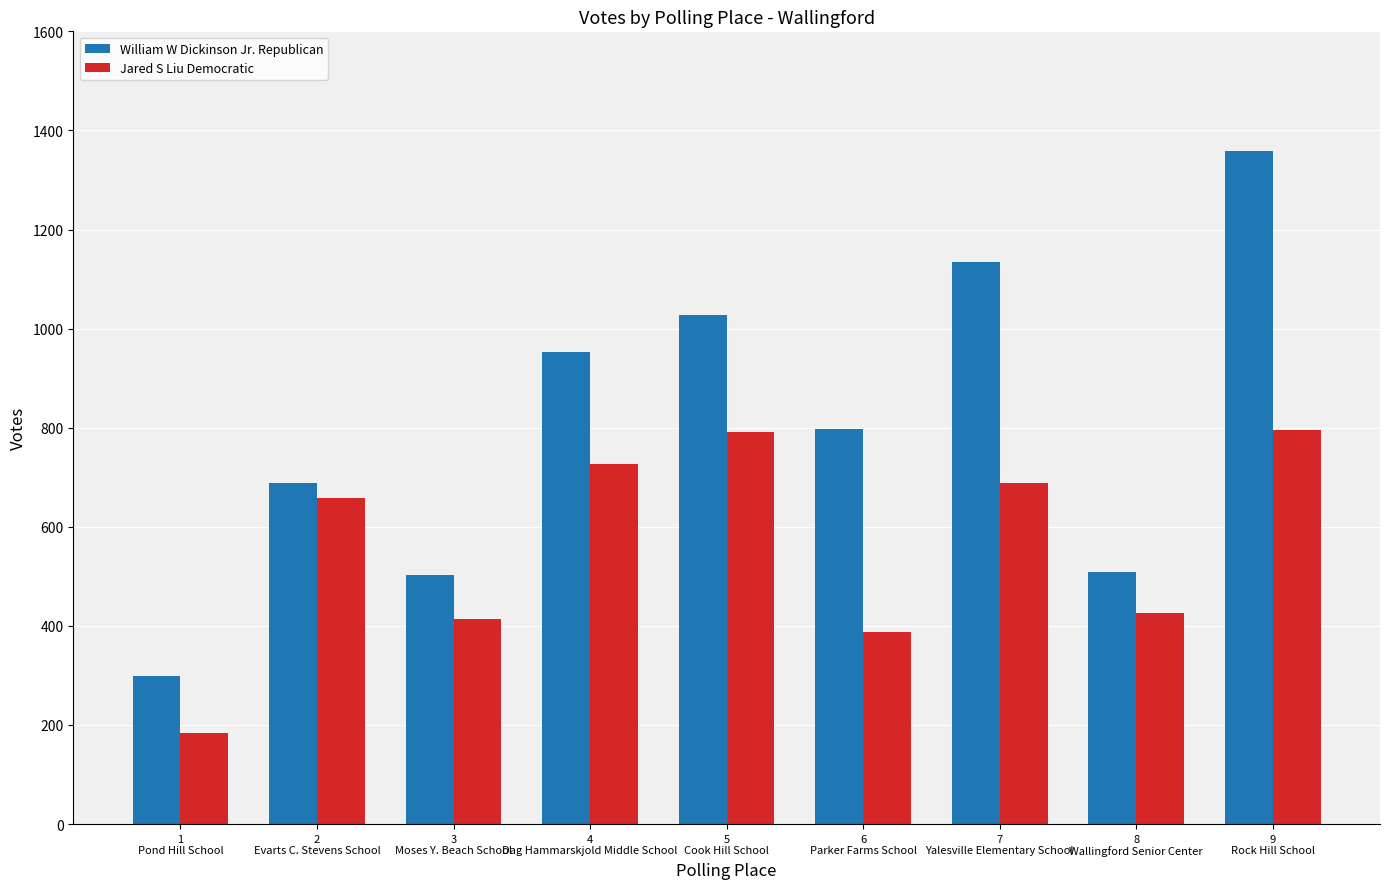

Rank the series by their average value, from lowest to highest.

Jared S Liu Democratic, William W Dickinson Jr. Republican